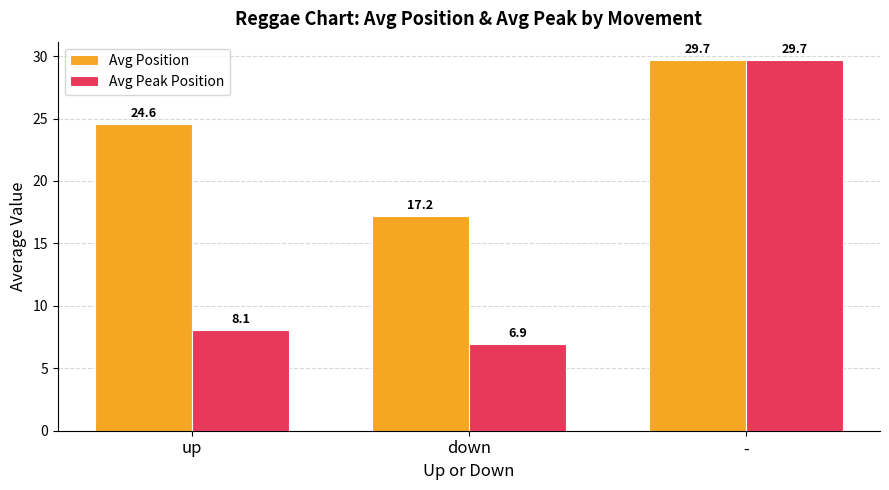

Between up and down, which series saw the biggest shift?

Avg Position